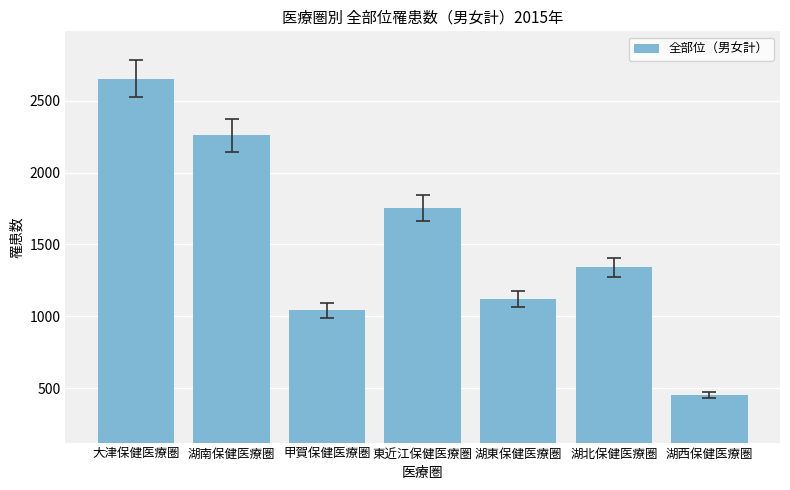

The value at 大津保健医療圏 is 2653. True or false?

True